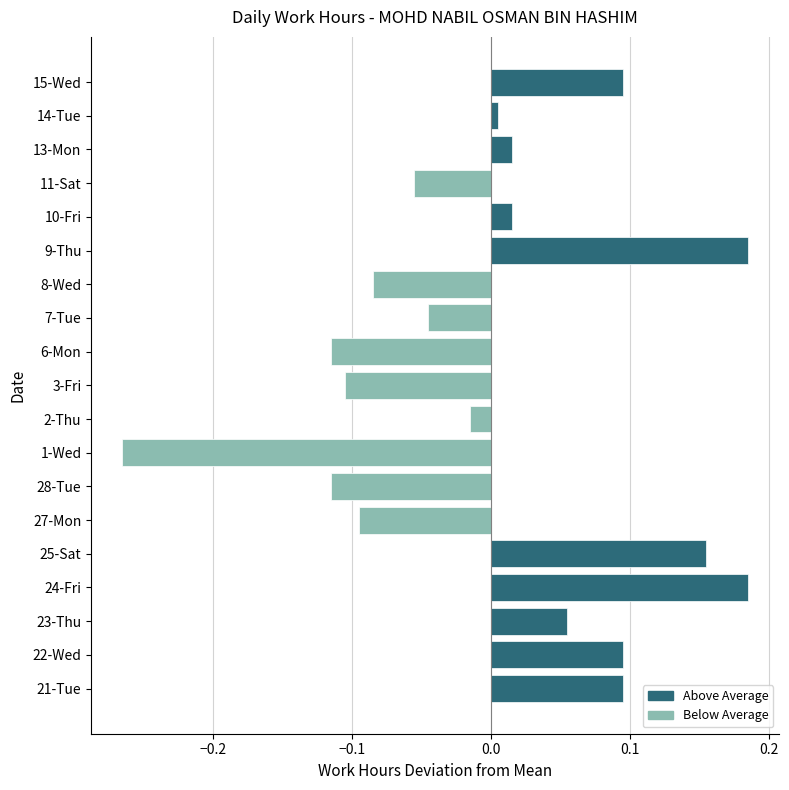

What is the difference between the second highest and second lowest values?

0.3